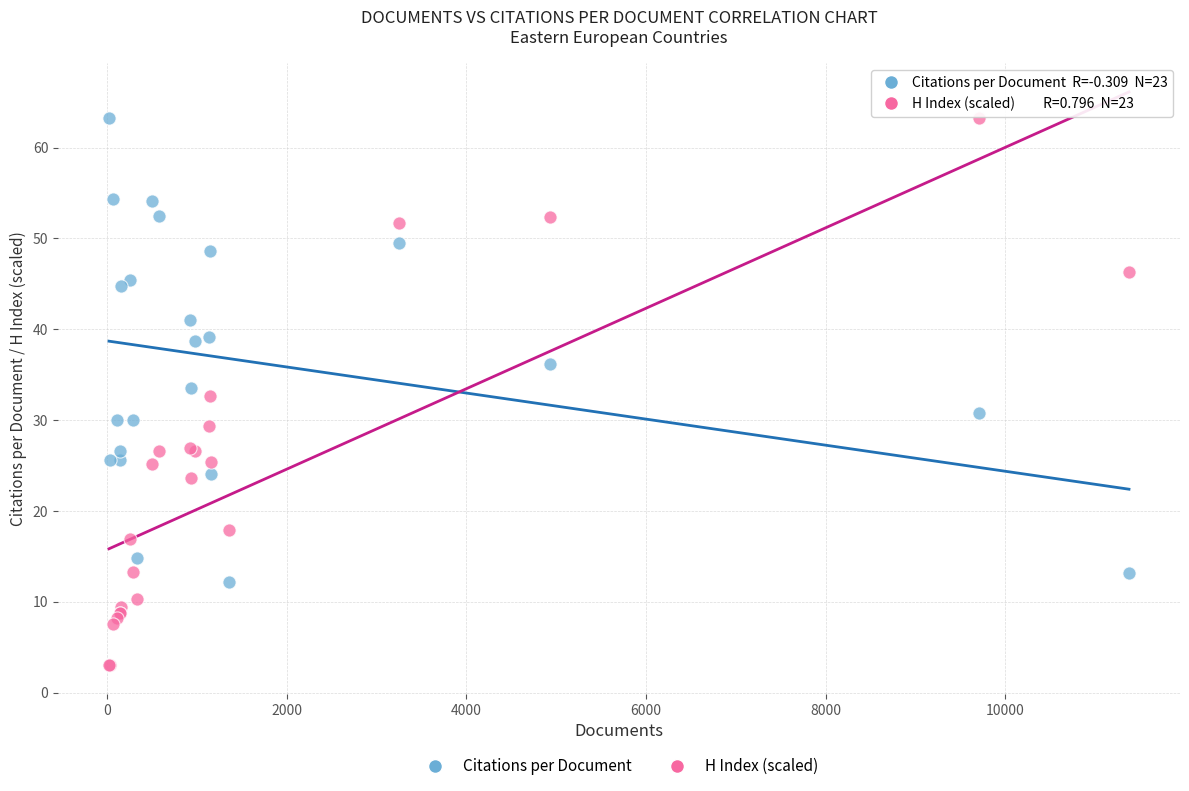

In the Citations per Document series, what Y value is closest to 37?

36.2